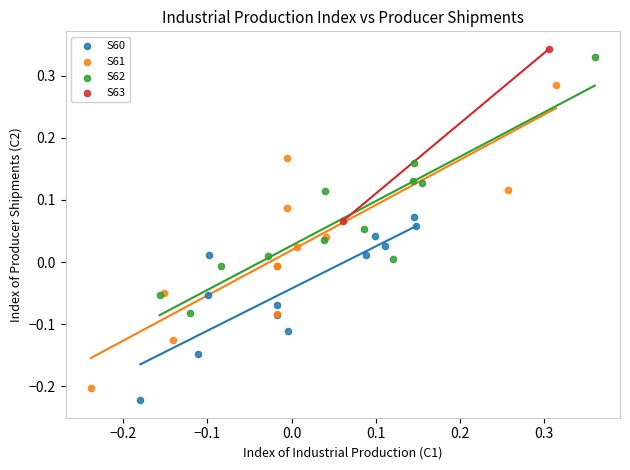

Which series reaches the maximum Y coordinate?

S63